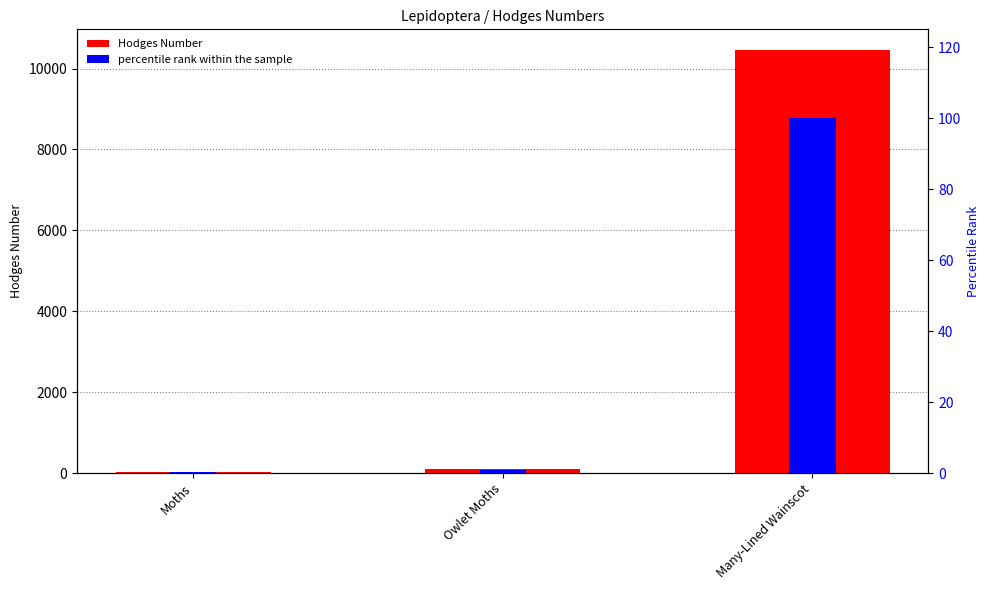

Which category has the lowest value across all series?

Moths